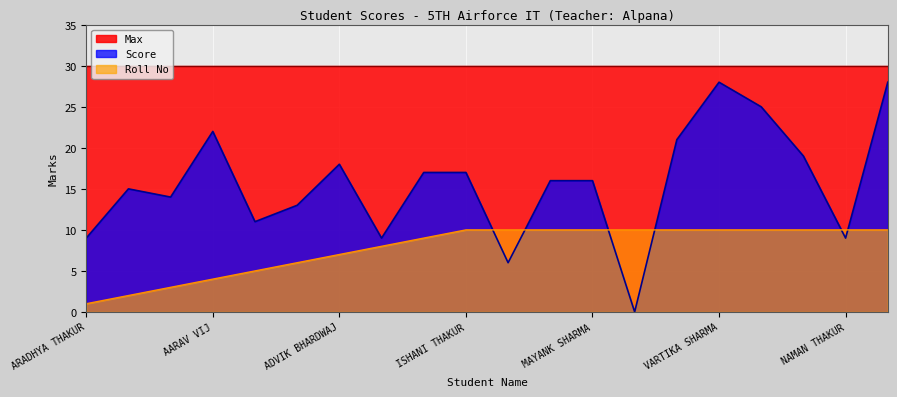

The Max series shows 30 at NAMAN THAKUR. True or false?

True